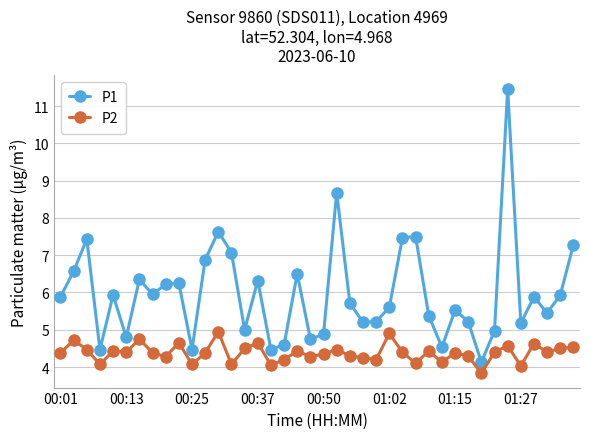

What is the highest value of the P2 series?

5.0